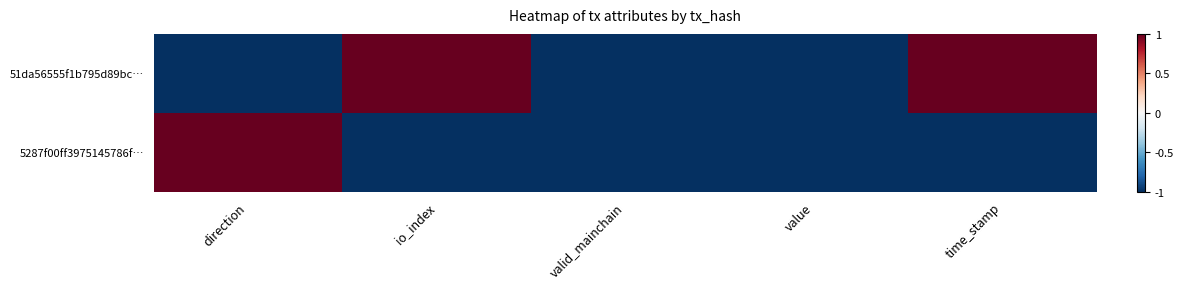

Which series has the largest total across all categories?

51da56555f1b795d89bc…